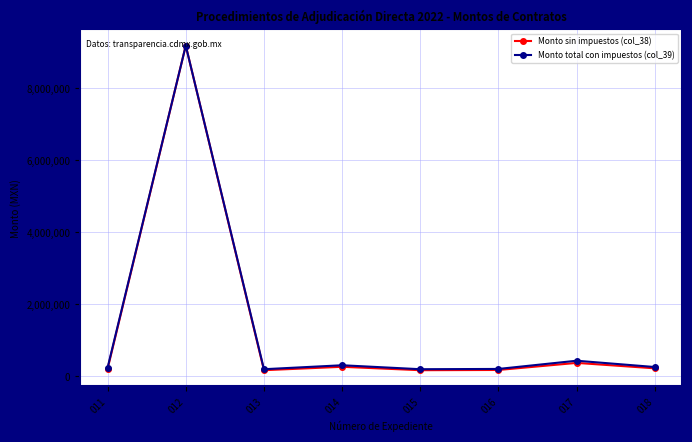

Where is the first local maximum for Monto total con impuestos (col_39)?

012